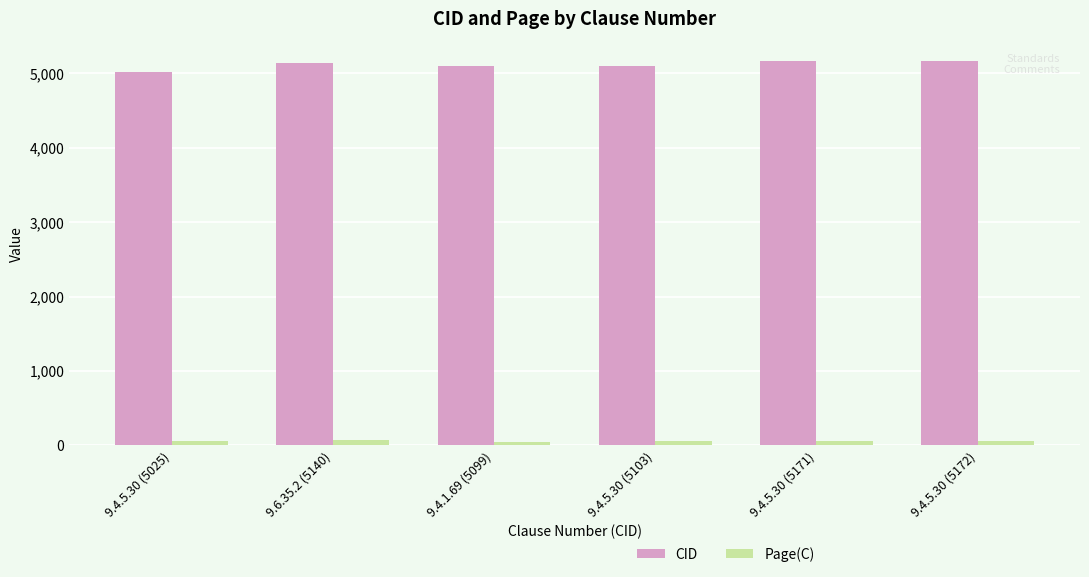

Read the Page(C) value at 9.4.5.30 (5025), to the nearest 10.

50